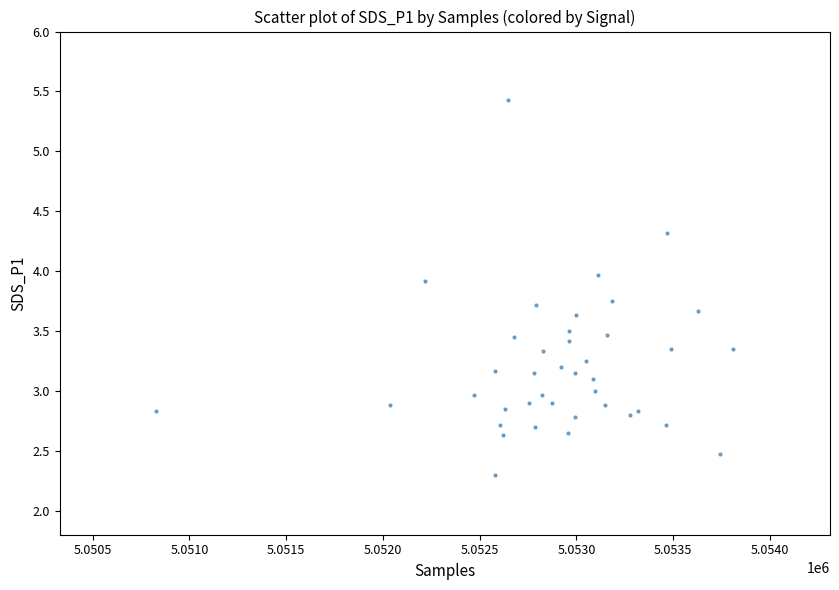

What is the range of X values (max minus min)?

2982.0